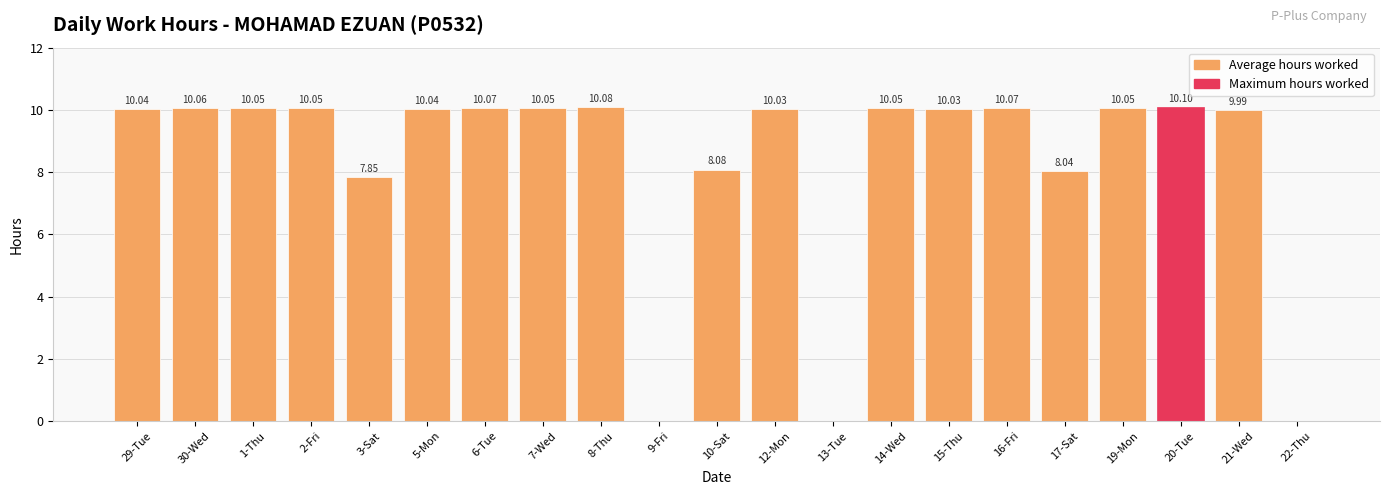

What is the sum of the values at 13-Tue and 2-Fri?

10.1